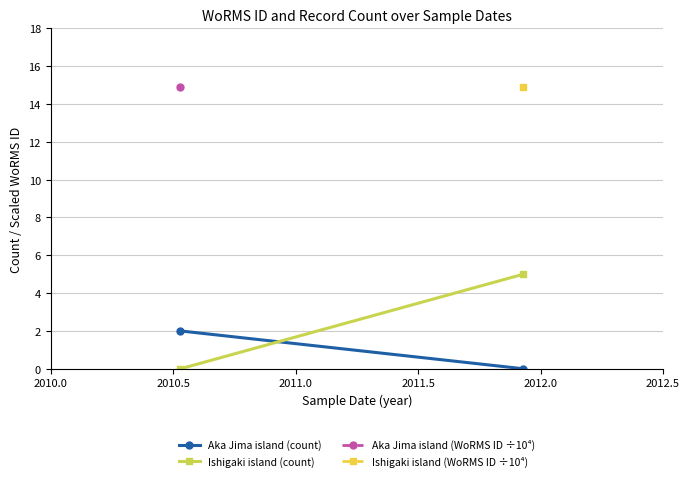

At how many categories does at least one series exceed 0?

2